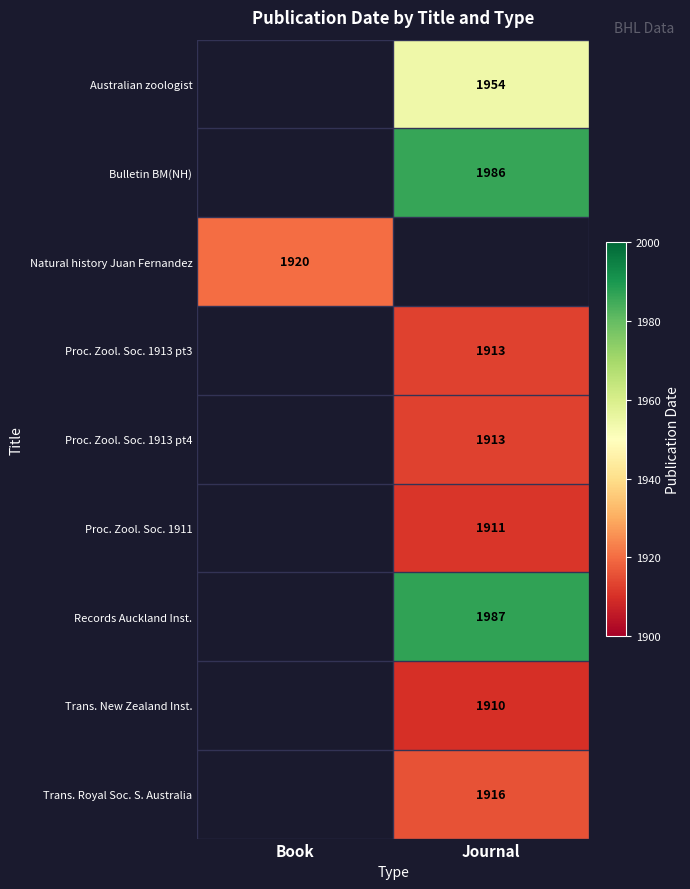

True or false: Proc. Zool. Soc. 1913 pt3 has a value of 2996 at Journal.

False